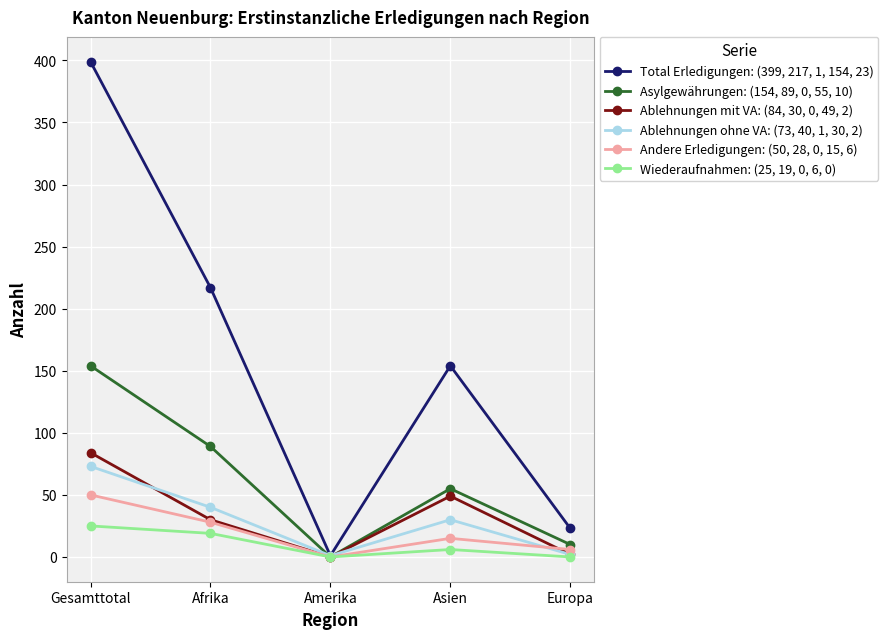

Which series has the largest total across all categories?

Total Erledigungen: (399, 217, 1, 154, 23)